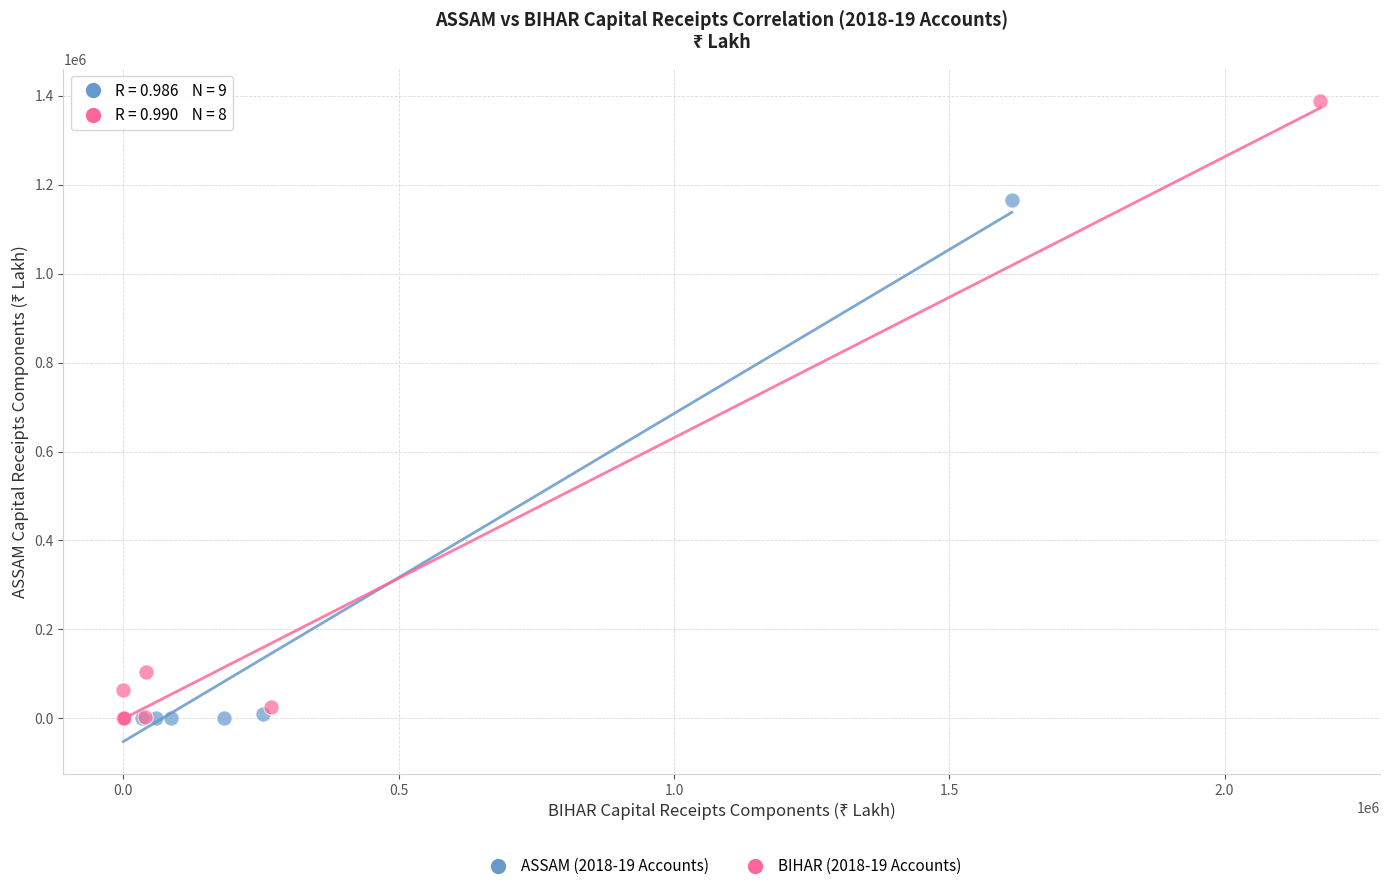

Which series has the widest spread of Y values?

BIHAR (2018-19 Accounts)